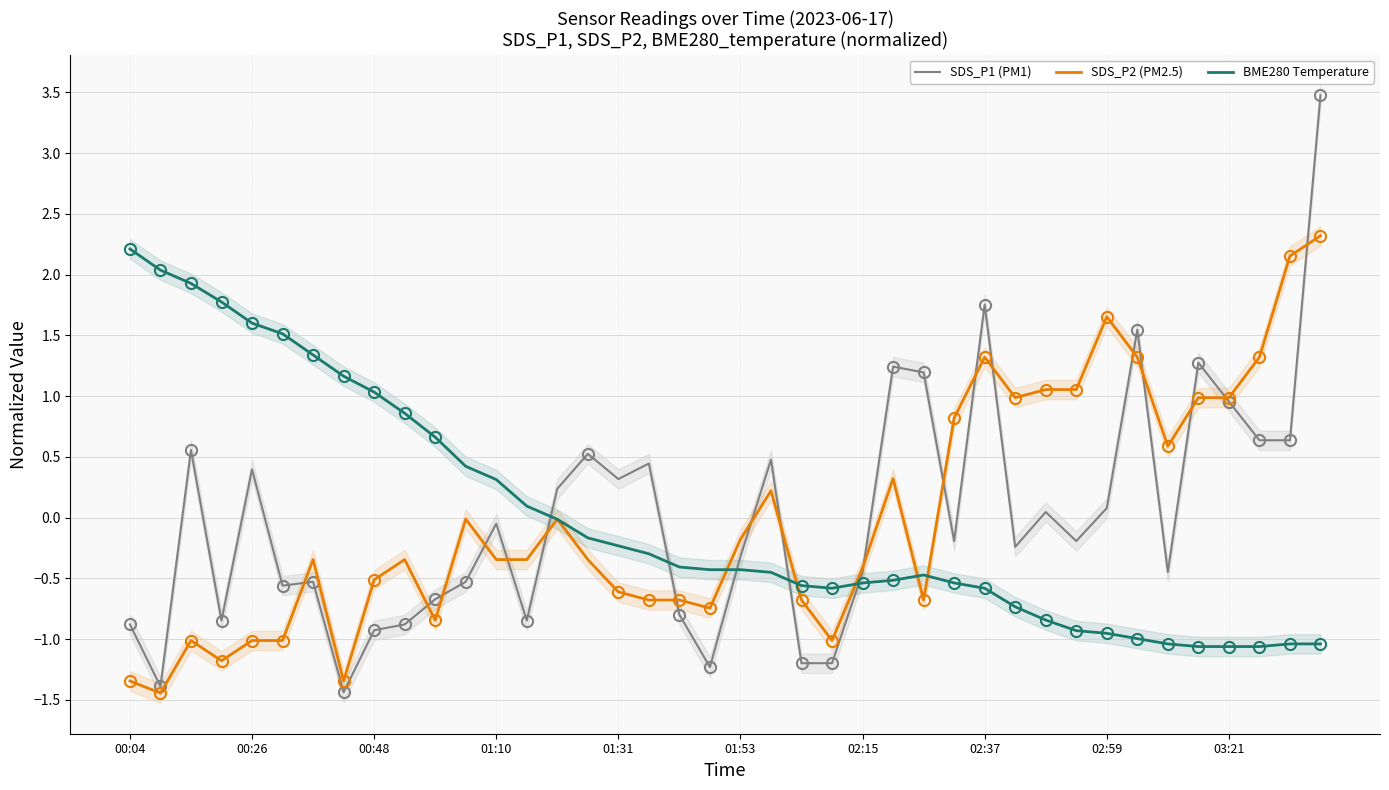

How many values in the SDS_P1 series are below 0?

22